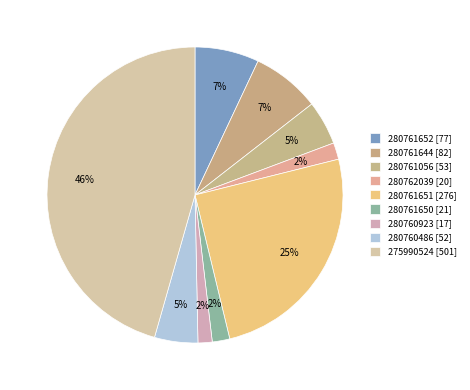

How many segments does this pie chart have?

9